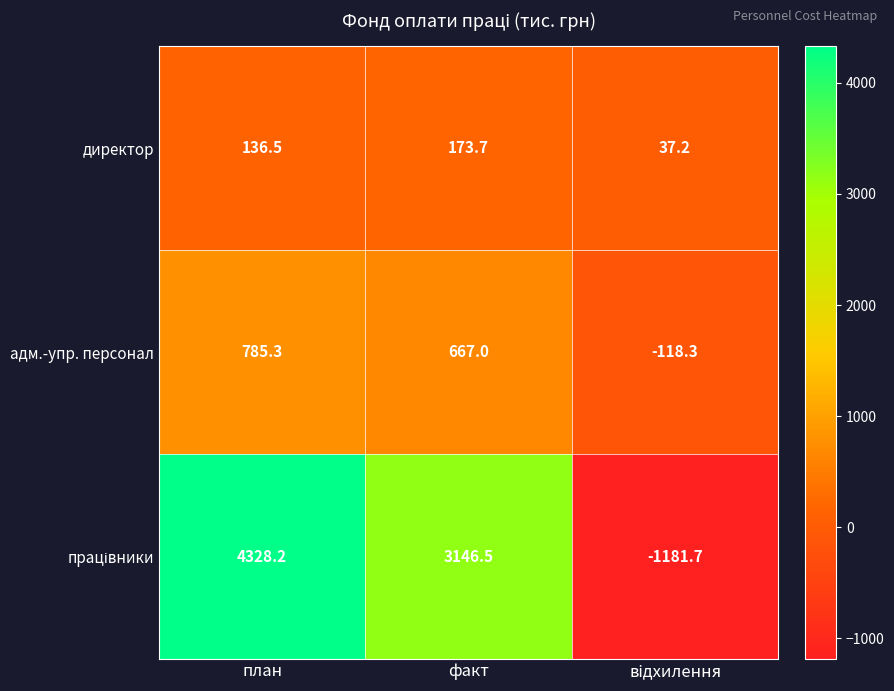

What is the spread (max minus min) of values at факт?

2972.8